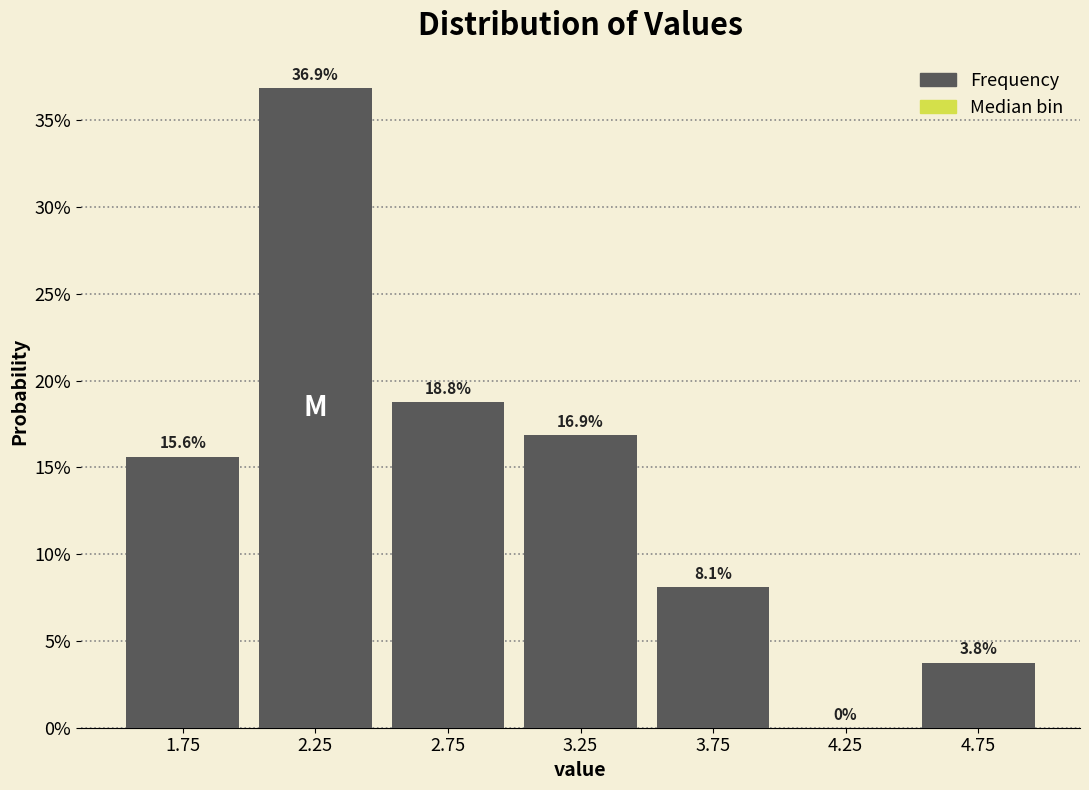

How tall is the bar that spans 3.0 to 3.5 on the x-axis?

16.9